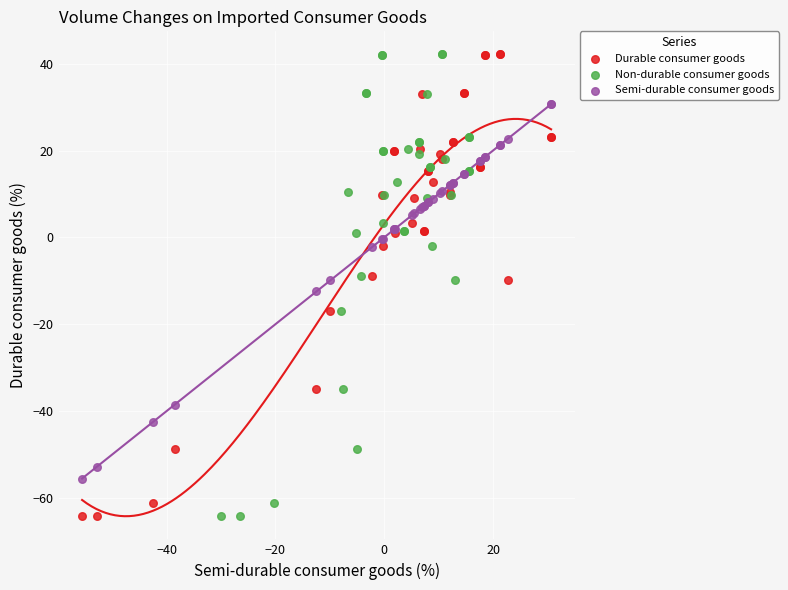

What are all the series names shown in the legend?

Durable consumer goods, Non-durable consumer goods, Semi-durable consumer goods